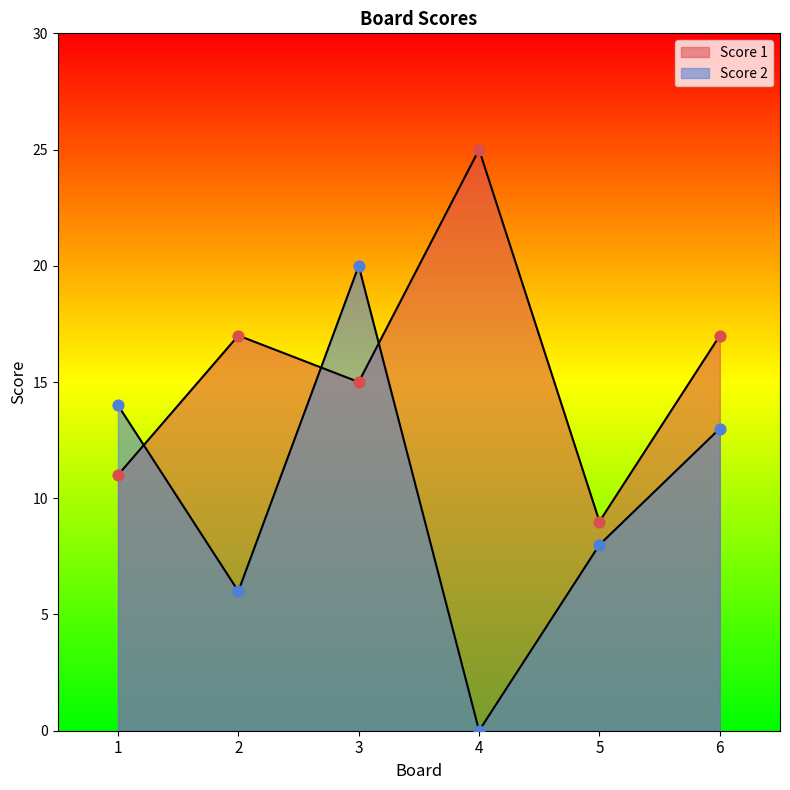

What are all the series names shown in the legend?

Score 1, Score 2